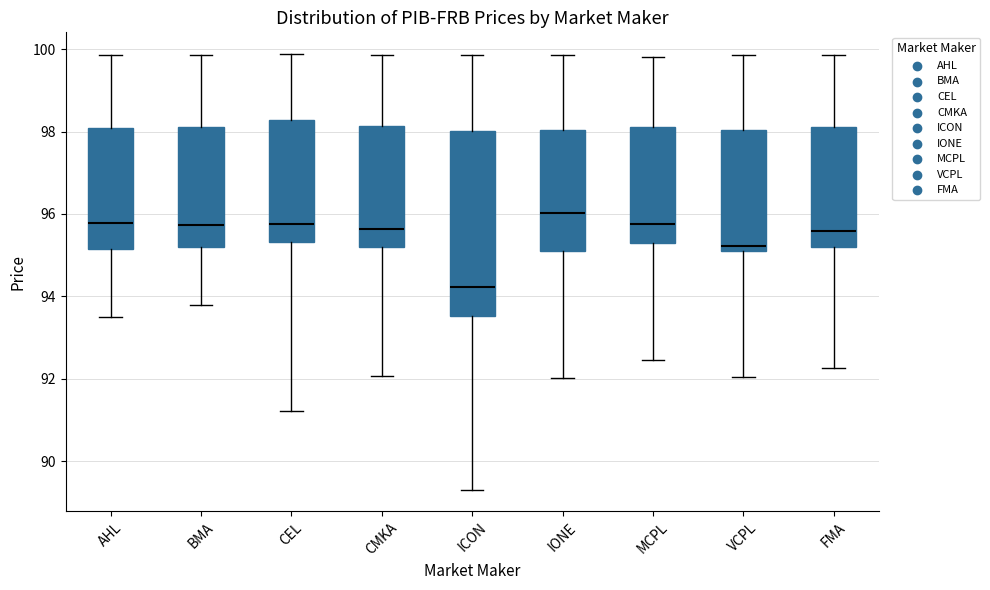

Where does the lower whisker of the box for MCPL end on the y-axis? The values are not printed on the chart, so give them approximately, as read against the axis.

92.4